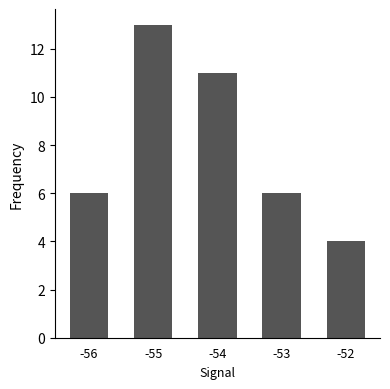

True or false: the data shows 11 at -54.

True